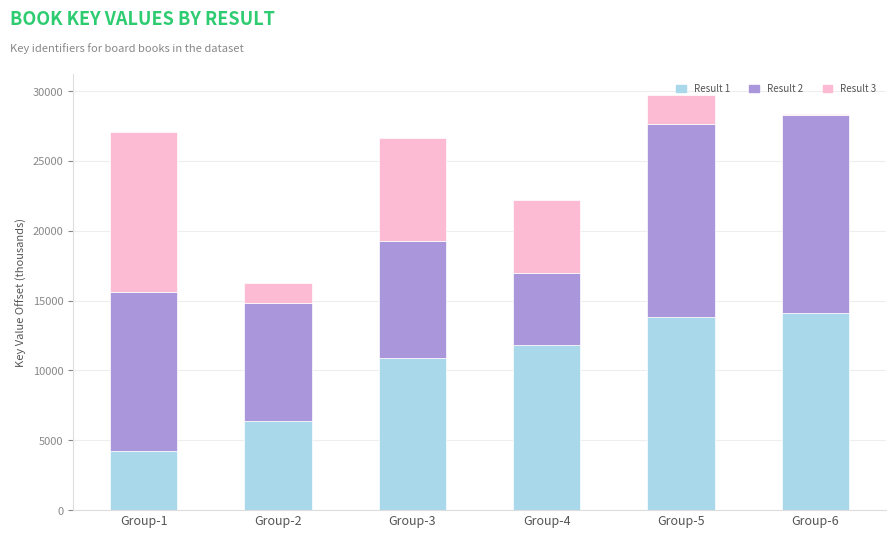

What is the highest value of the Result 1 series?

14132.1